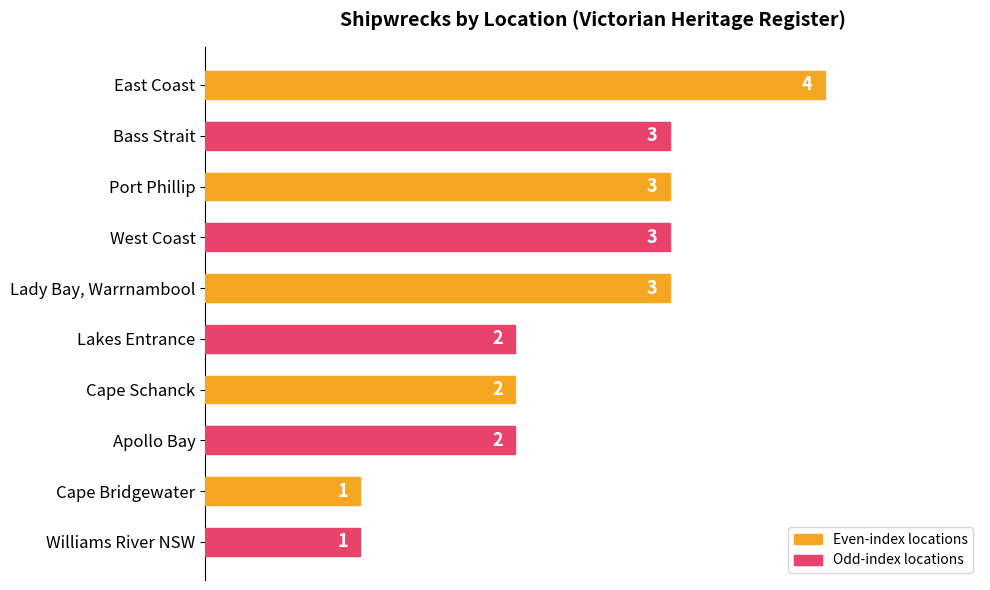

What position from the bottom is Cape Schanck?

4